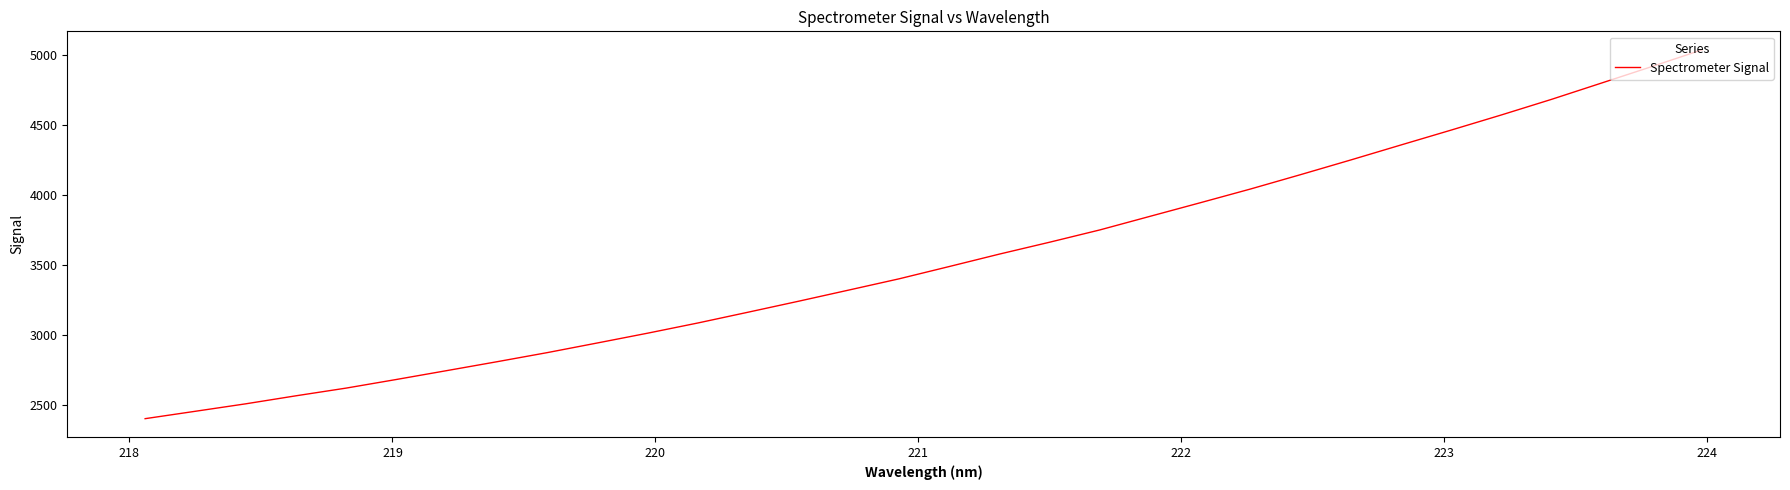

What is the greatest value displayed?

5040.0